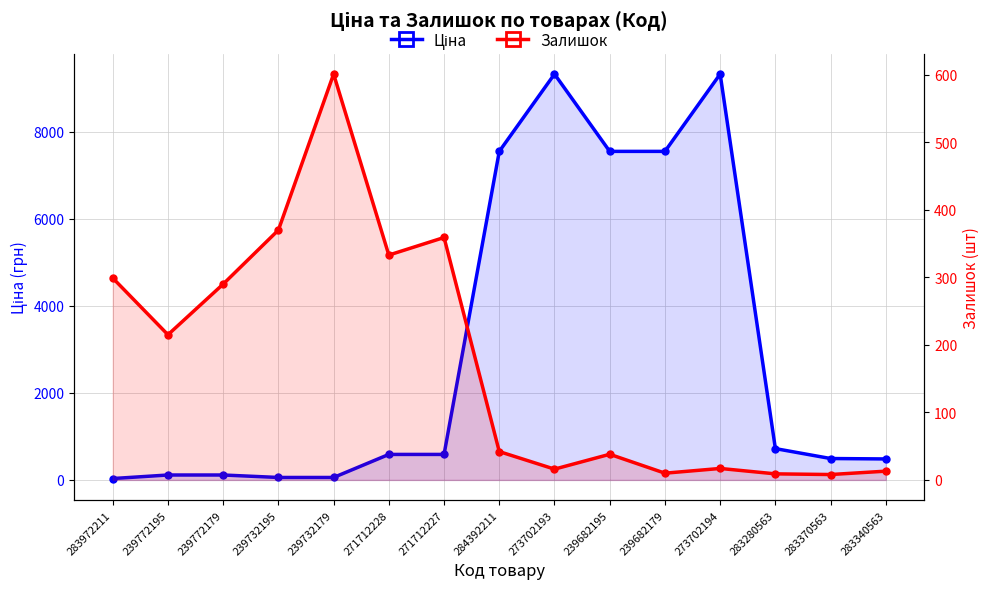

What is the minimum value for Ціна?

32.0